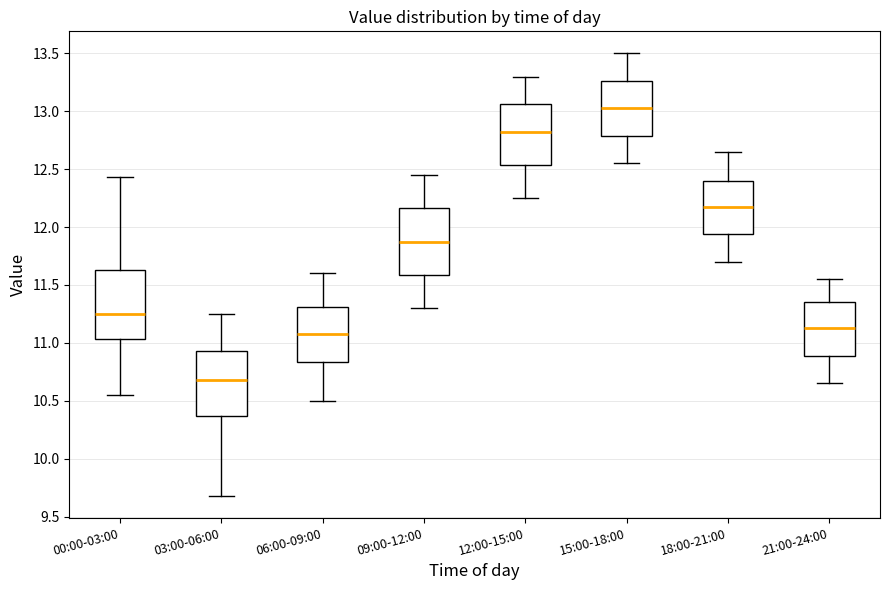

Reading left to right, read every box against the y-axis: the position of its median line, the range the box covers, and the ends of its whiskers. The values are not printed on the chart, so give them approximately, as read against the axis.

00:00-03:00: median 11.25, box 11.05 to 11.65, whiskers 10.55 to 12.45
03:00-06:00: median 10.70, box 10.35 to 10.95, whiskers 9.70 to 11.25
06:00-09:00: median 11.10, box 10.85 to 11.30, whiskers 10.50 to 11.60
09:00-12:00: median 11.90, box 11.60 to 12.15, whiskers 11.30 to 12.45
12:00-15:00: median 12.85, box 12.55 to 13.05, whiskers 12.25 to 13.30
15:00-18:00: median 13.05, box 12.80 to 13.25, whiskers 12.55 to 13.50
18:00-21:00: median 12.20, box 11.95 to 12.40, whiskers 11.70 to 12.65
21:00-24:00: median 11.15, box 10.90 to 11.35, whiskers 10.65 to 11.55